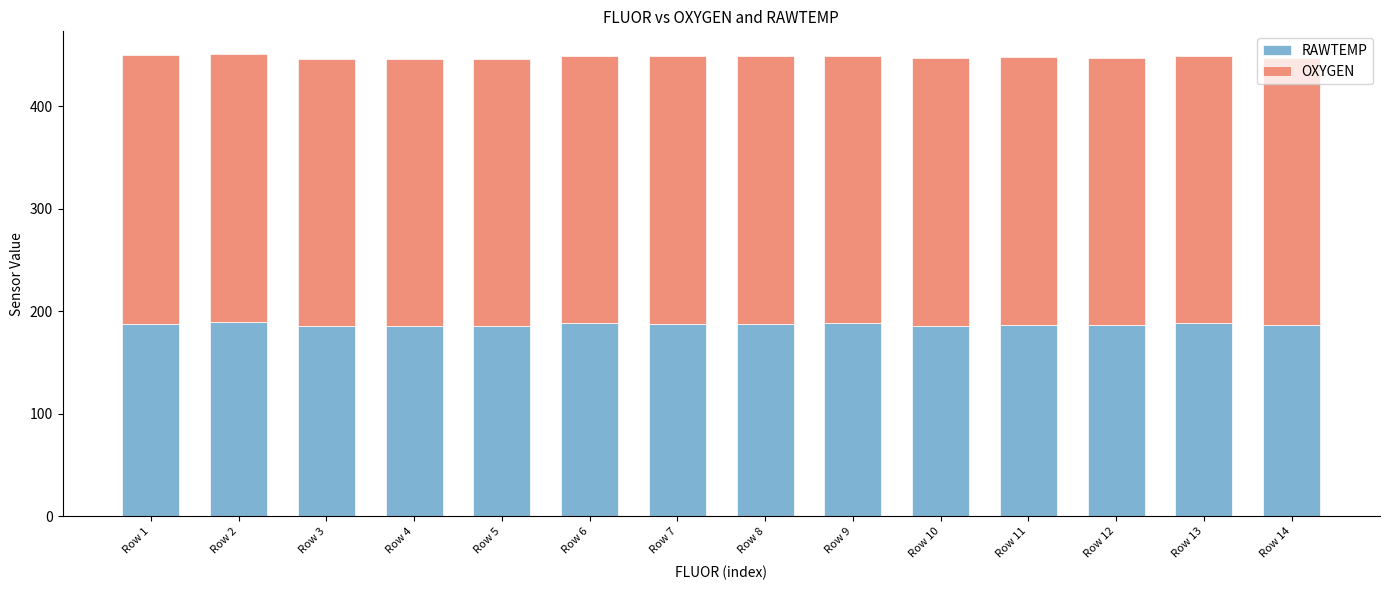

The value of RAWTEMP at Row 10 is 331.8. True or false?

False